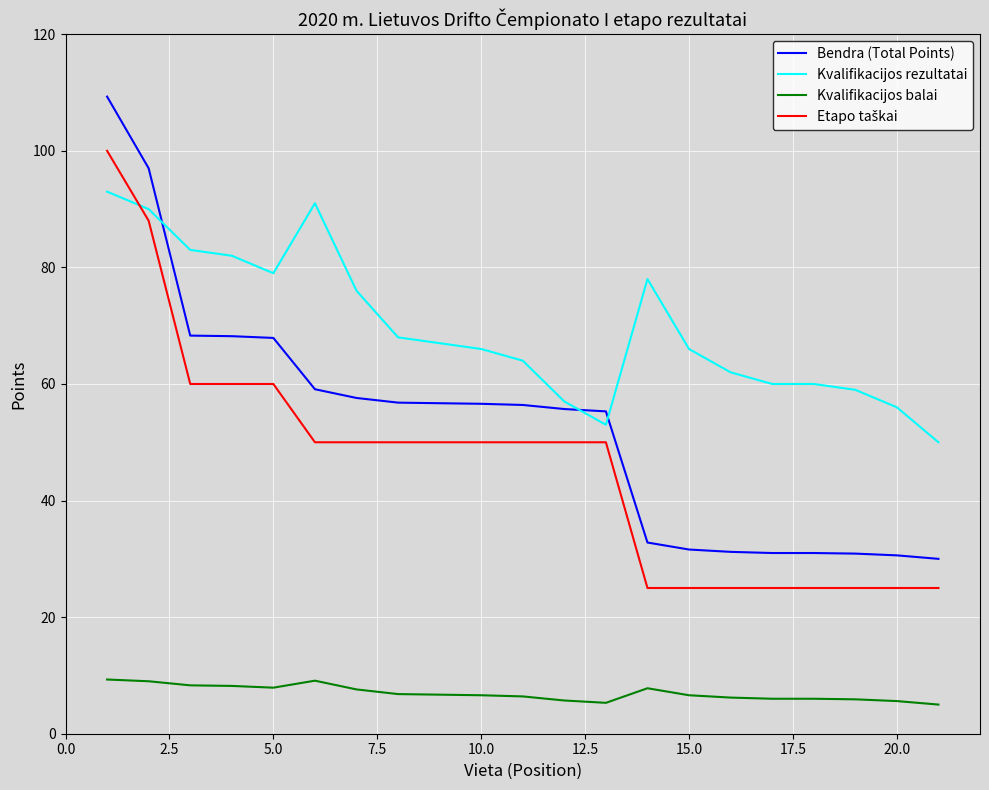

What is the difference between the maximum and minimum values in the Kvalifikacijos balai series?

4.3